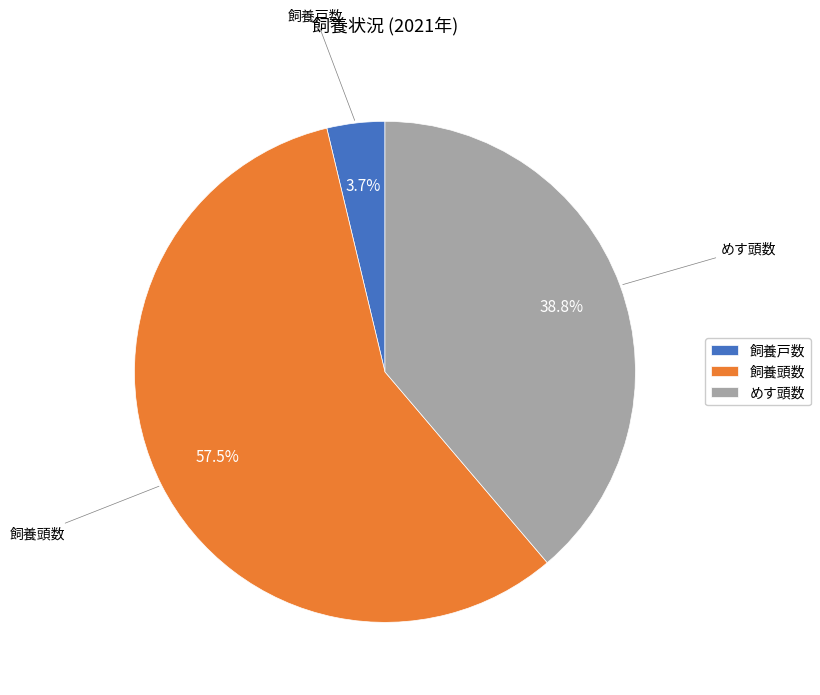

True or false: めす頭数 accounts for 39% of the total.

True